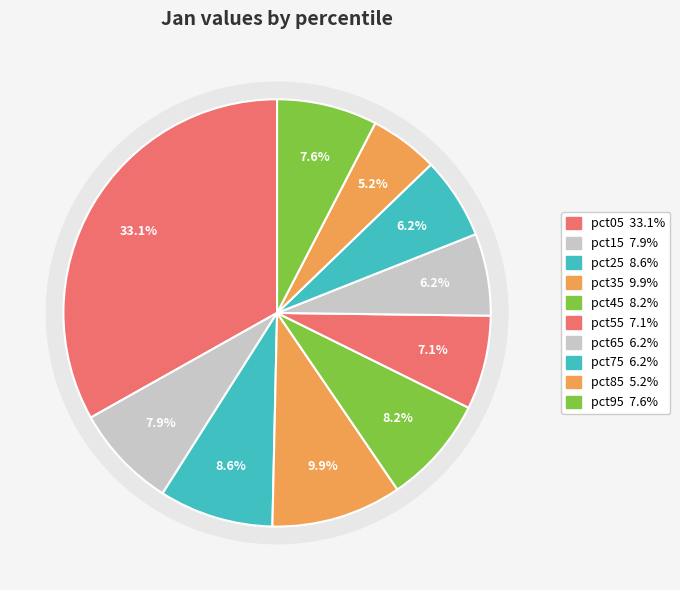

What percentage do pct15 and pct25 together represent?

16.5%